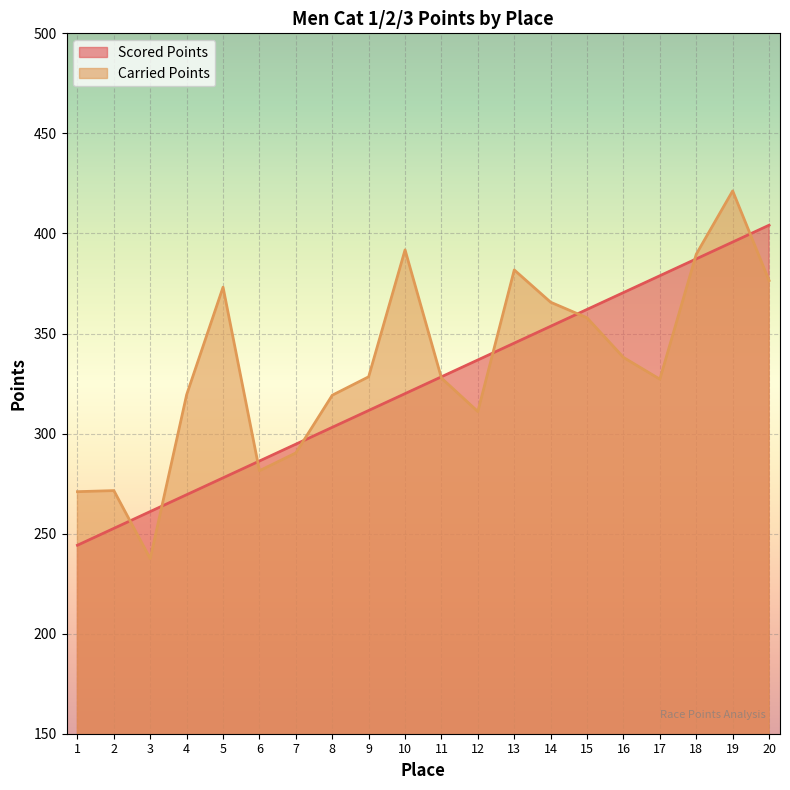

Between 18 and 17, which is larger?

18